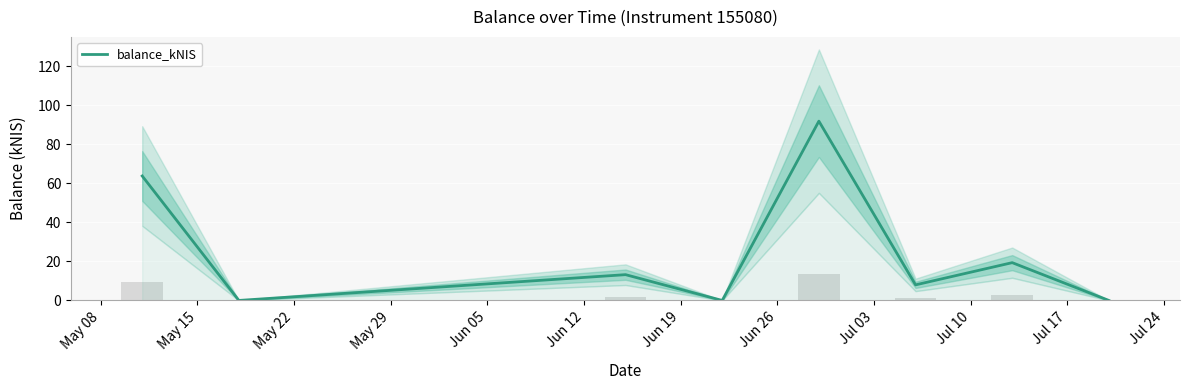

Which has a higher value, May 08 or Jun 19?

May 08